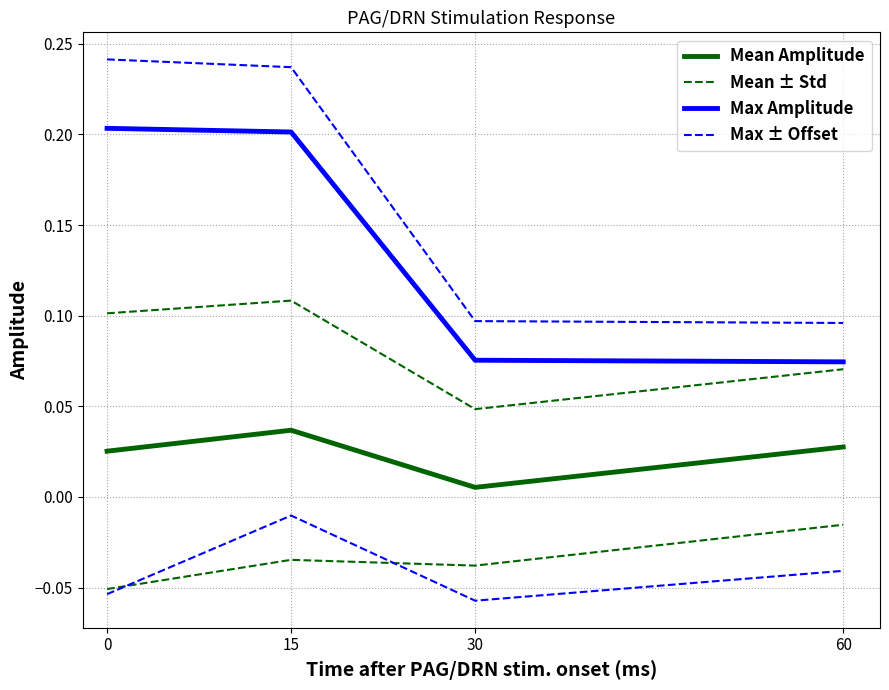

Which series changed the most between 0 and 60?

Max ± Offset